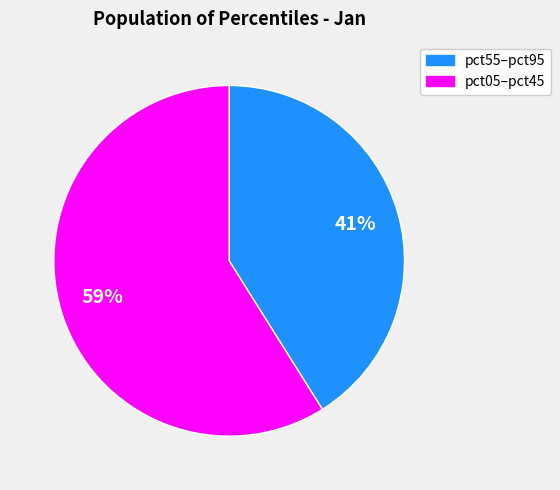

Is there any slice that represents more than half of the pie?

Yes